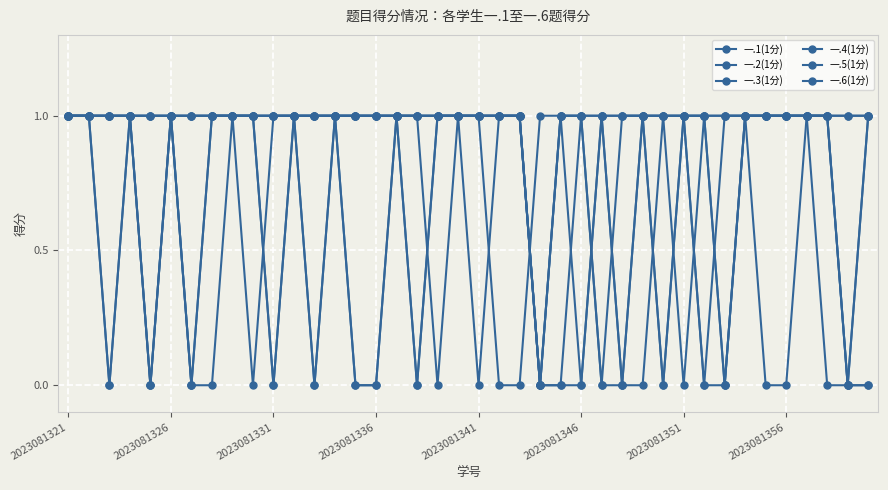

True or false: 一.3(1分) and 一.5(1分) intersect in this chart.

False